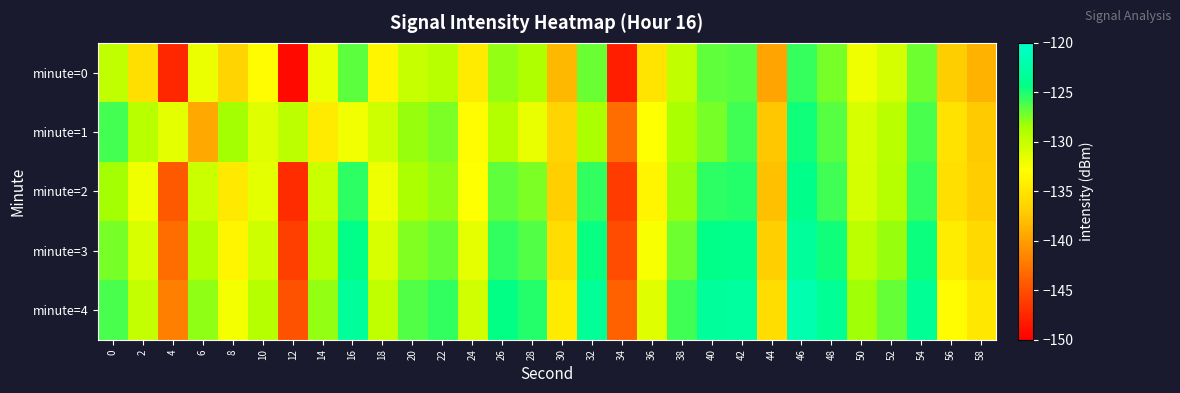

Rank the series at 26 from highest to lowest value.

minute=4, minute=3, minute=2, minute=0, minute=1